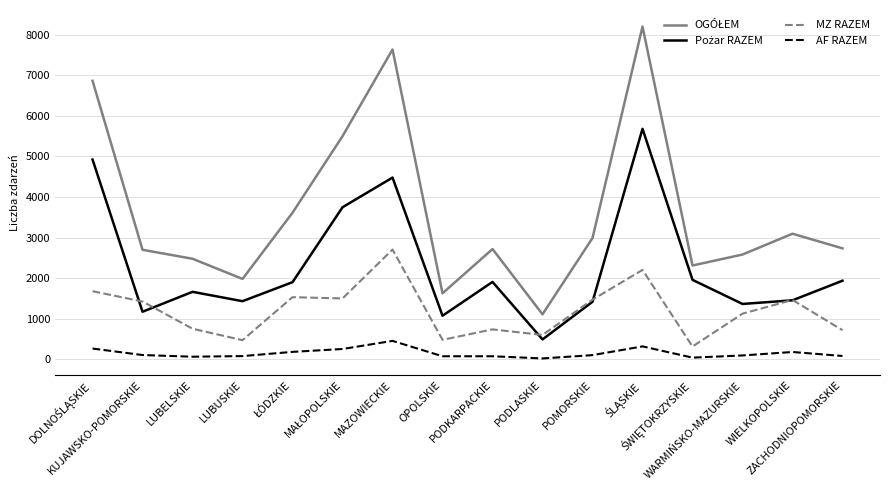

True or false: MZ RAZEM and AF RAZEM cross at least once.

False